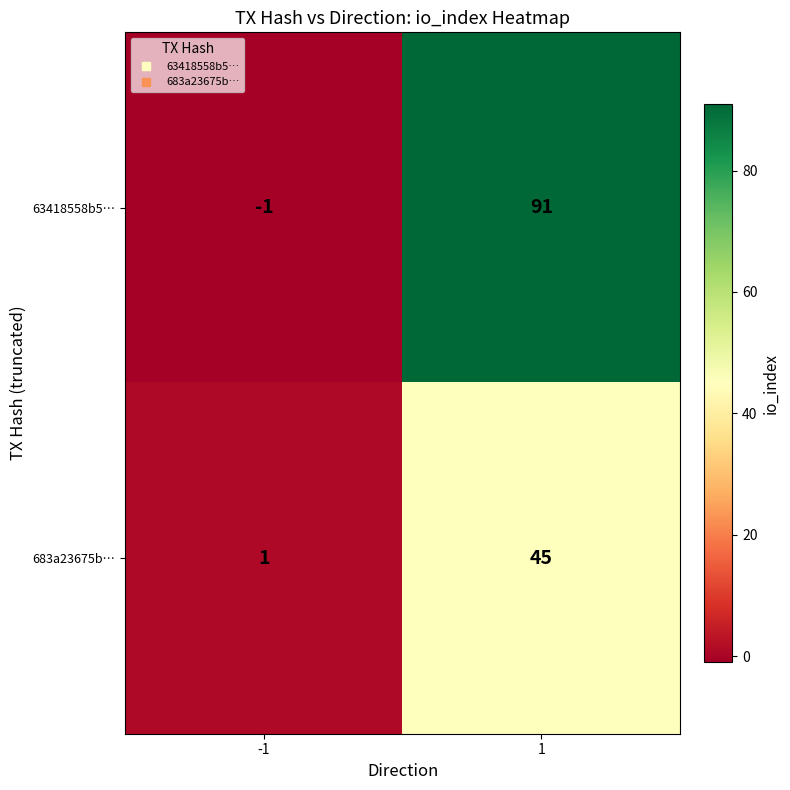

At 1, list the series in order from largest to smallest.

63418558b5…, 683a23675b…